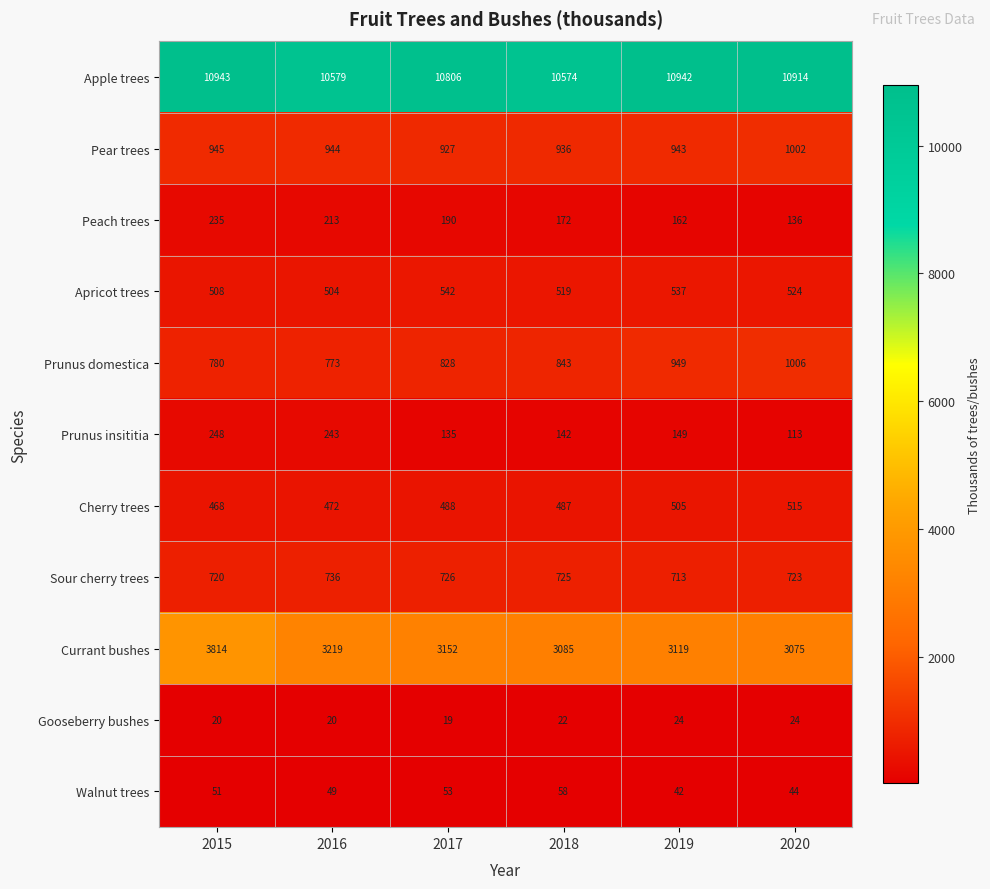

At which category is the sum across all series the highest?

2015